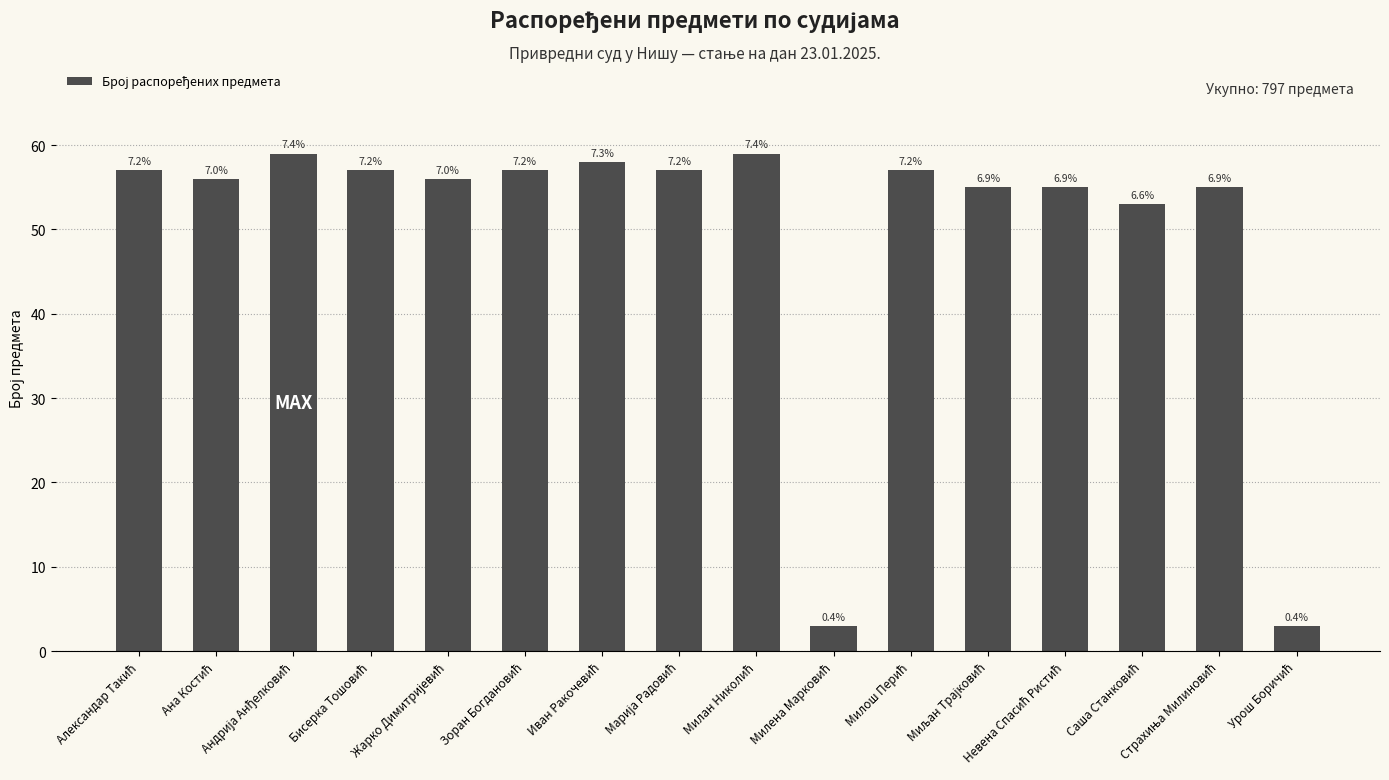

Are the bars grouped side by side (vs. stacked)?

No